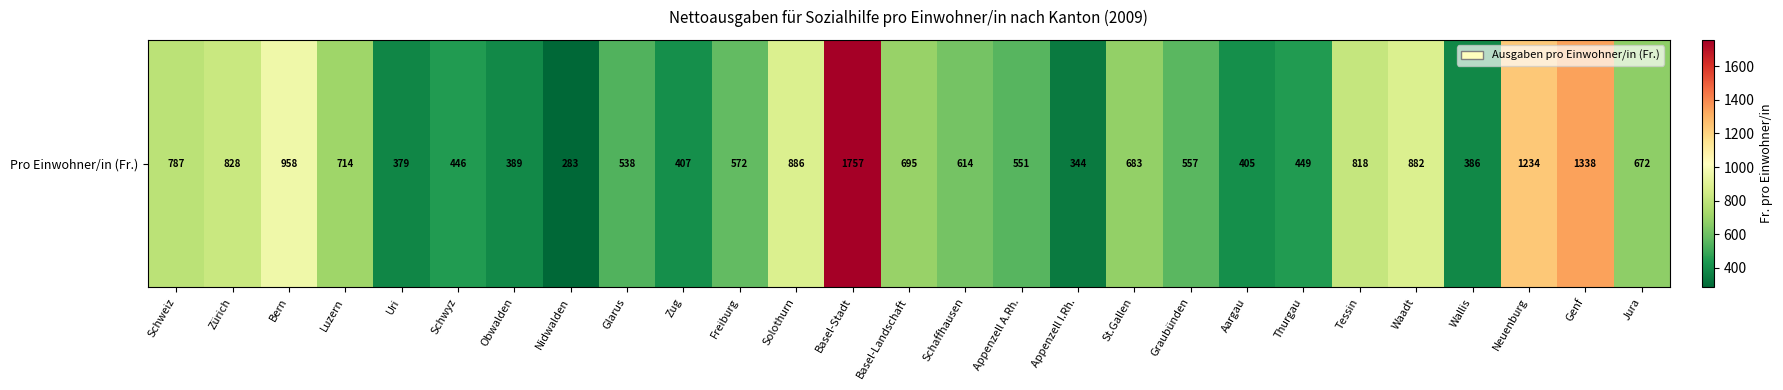

List the labels in order of value, smallest first.

Nidwalden, Appenzell I.Rh., Uri, Wallis, Obwalden, Aargau, Zug, Schwyz, Thurgau, Glarus, Appenzell A.Rh., Graubünden, Freiburg, Schaffhausen, Jura, St.Gallen, Basel-Landschaft, Luzern, Schweiz, Tessin, Zürich, Waadt, Solothurn, Bern, Neuenburg, Genf, Basel-Stadt